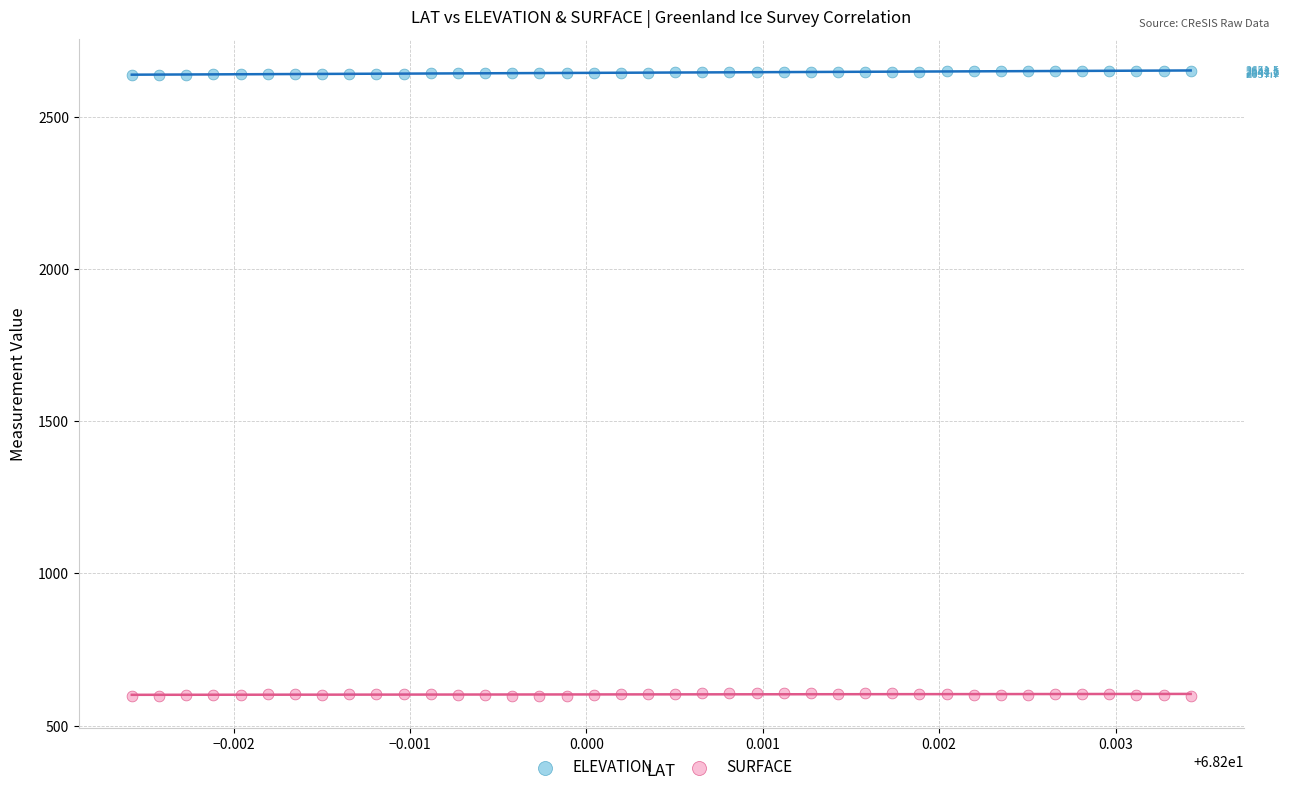

Which series contains the lowest Y value?

SURFACE